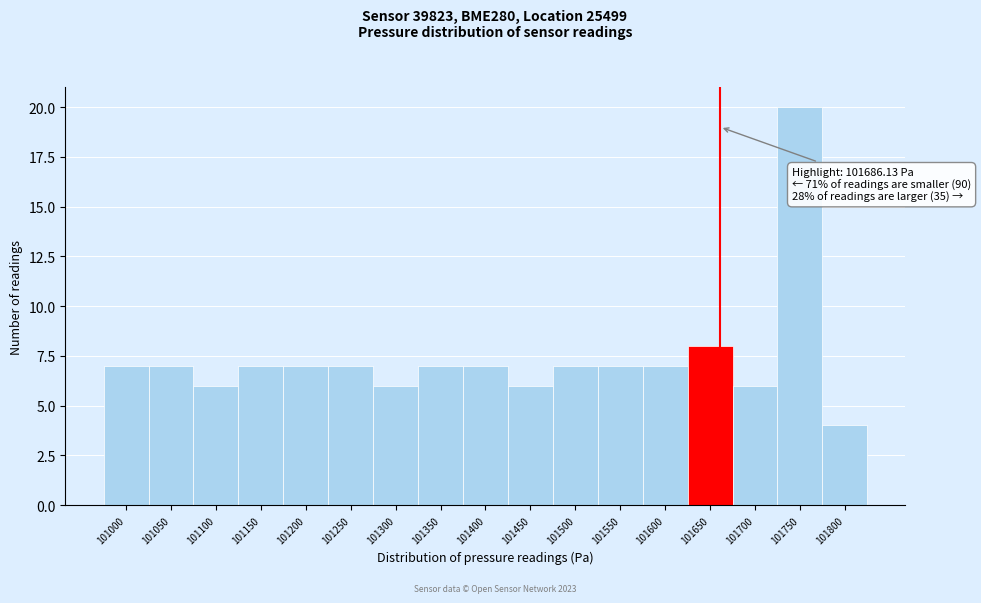

Reading right to left, list all the values displayed in this chart.

4	20	6	8	7	7	7	6	7	7	6	7	7	7	6	7	7